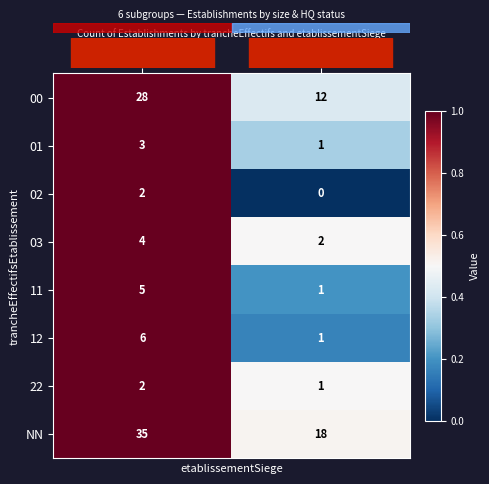

How many data points in 03 are less than 4?

1